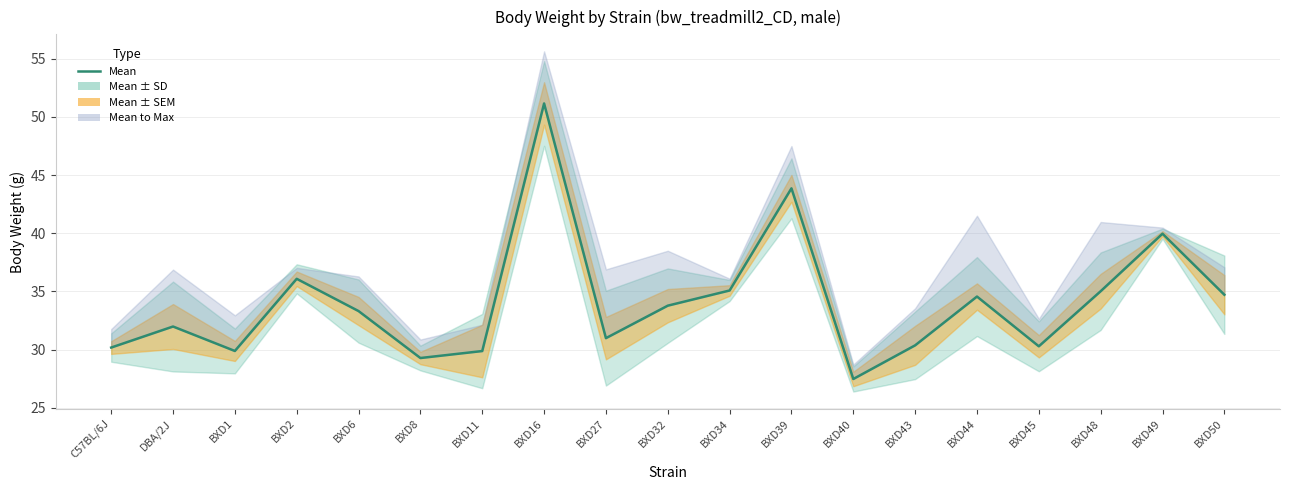

Between BXD43 and C57BL/6J, which is larger?

BXD43